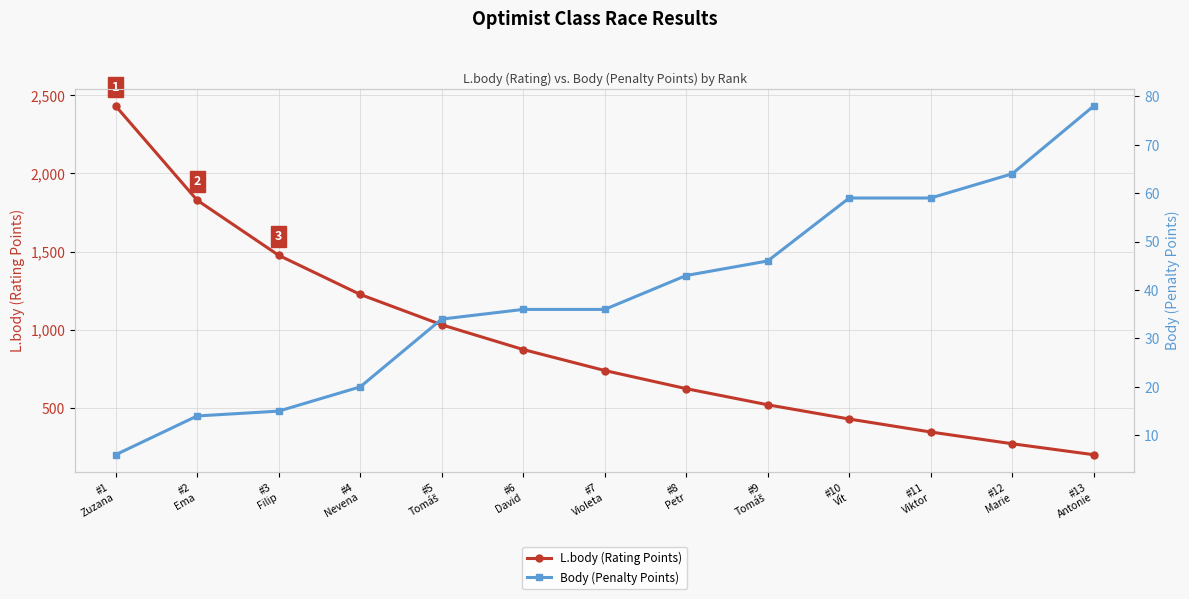

True or false: L.body (Rating Points) has a value of 1226 at #4
Nevena.

True